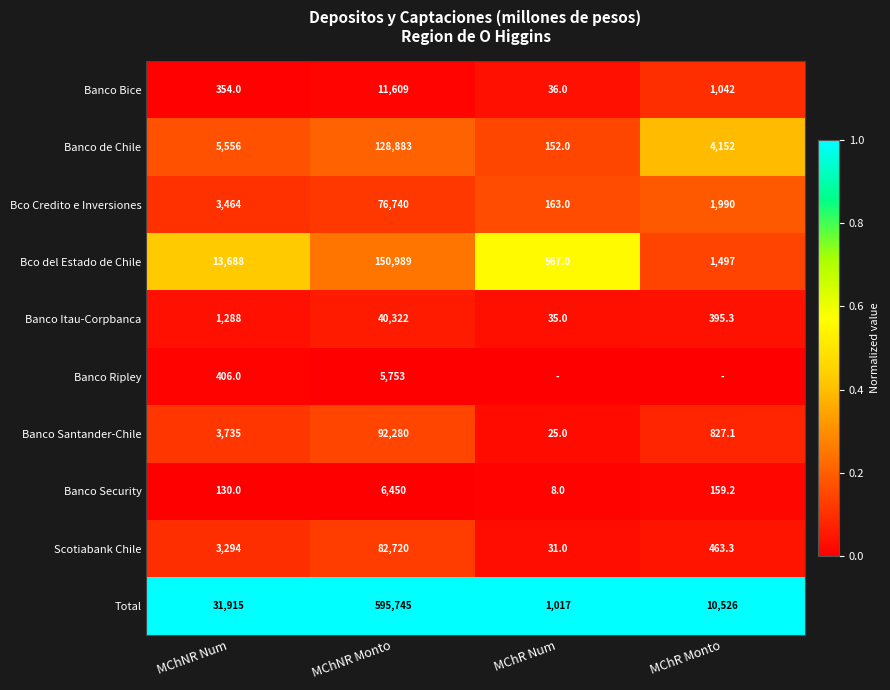

What is the difference between the highest and lowest values at MChNR Monto?

589992.0